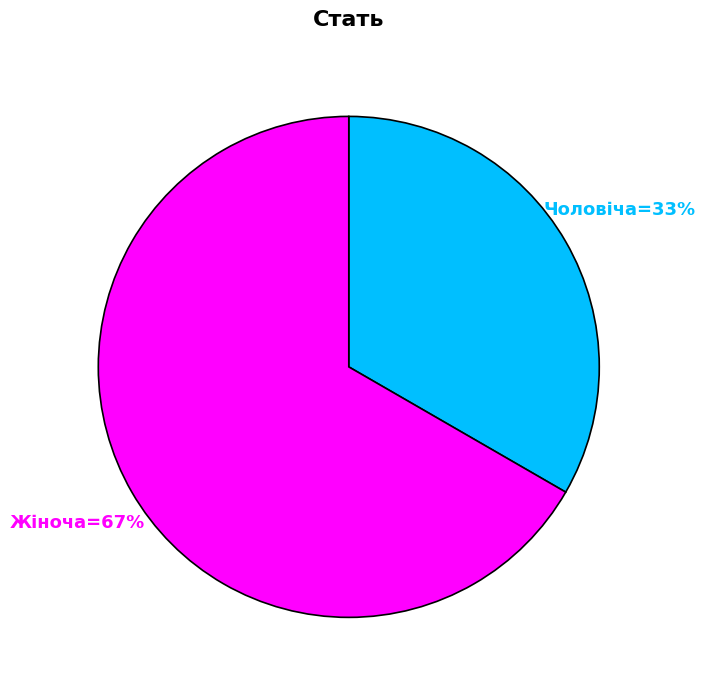

To the nearest percent, what is the average slice percentage?

50%